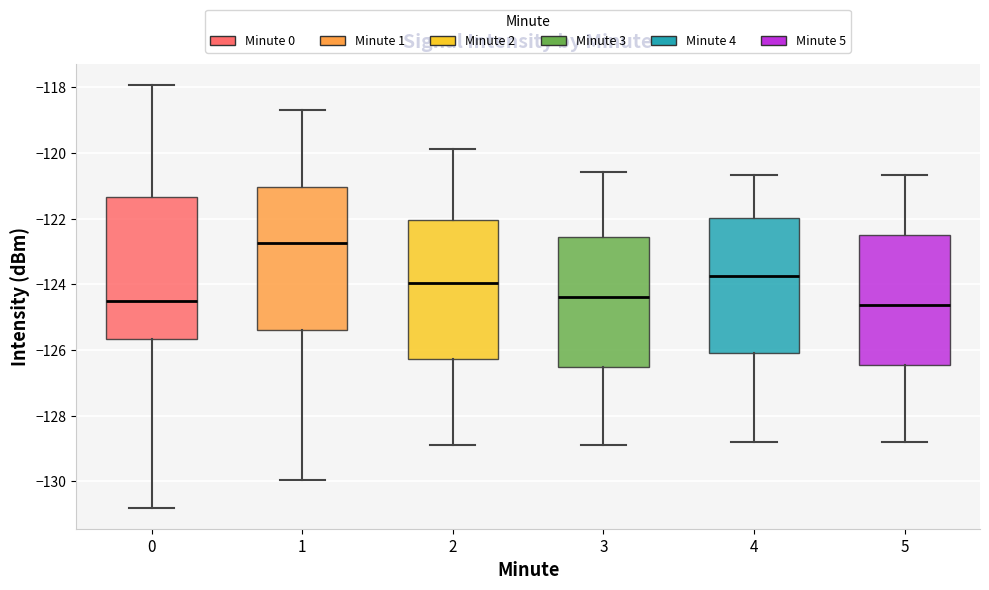

Where is the upper edge of the box at x = 1 on the y-axis? The values are not printed on the chart, so give them approximately, as read against the axis.

-121.0